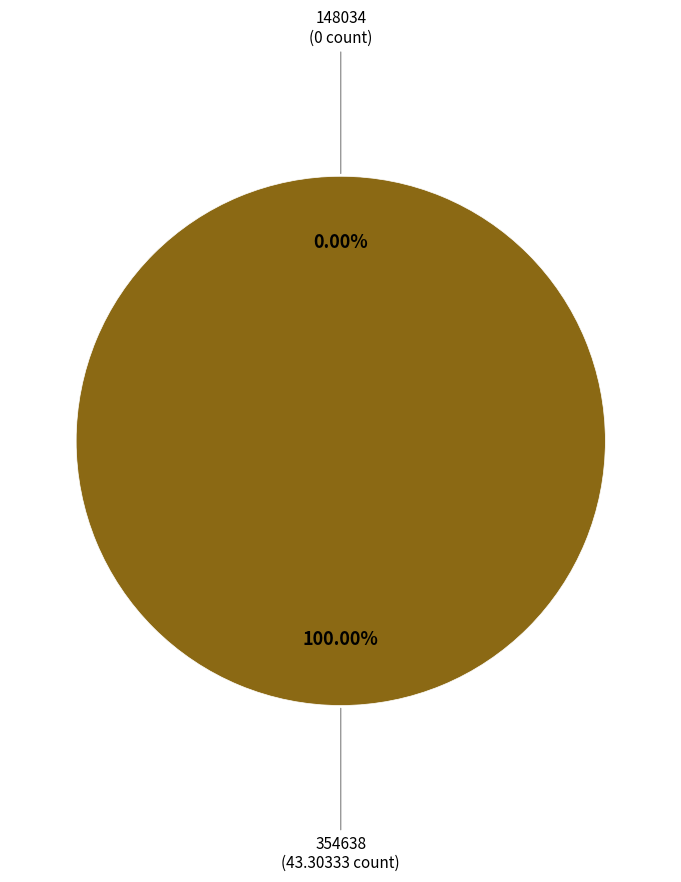

Is 354638 the majority of the pie?

Yes